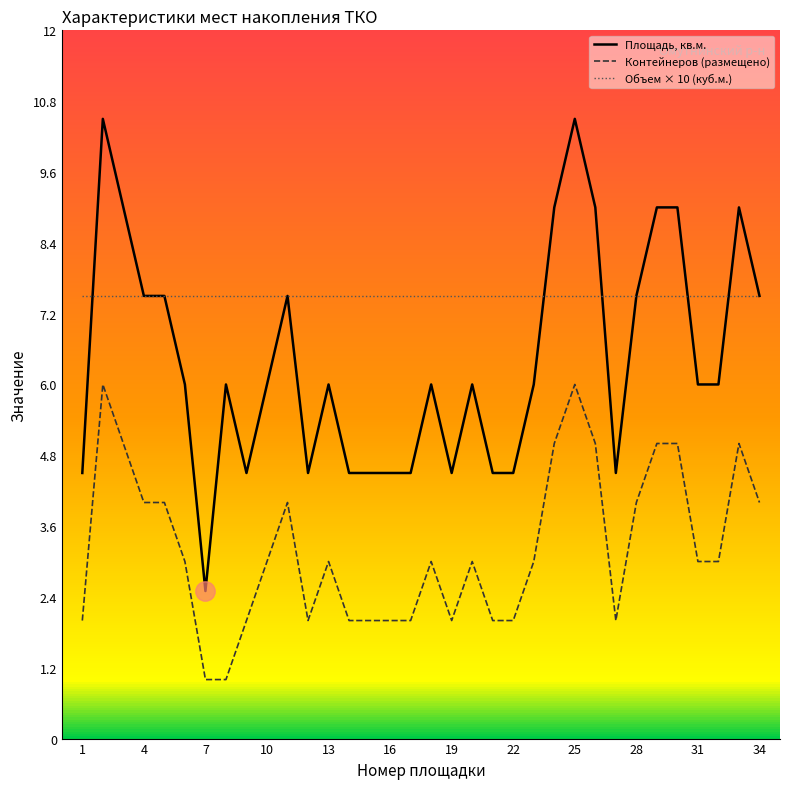

True or false: Площадь, кв.м. and Контейнеров (размещено) cross at least once.

False